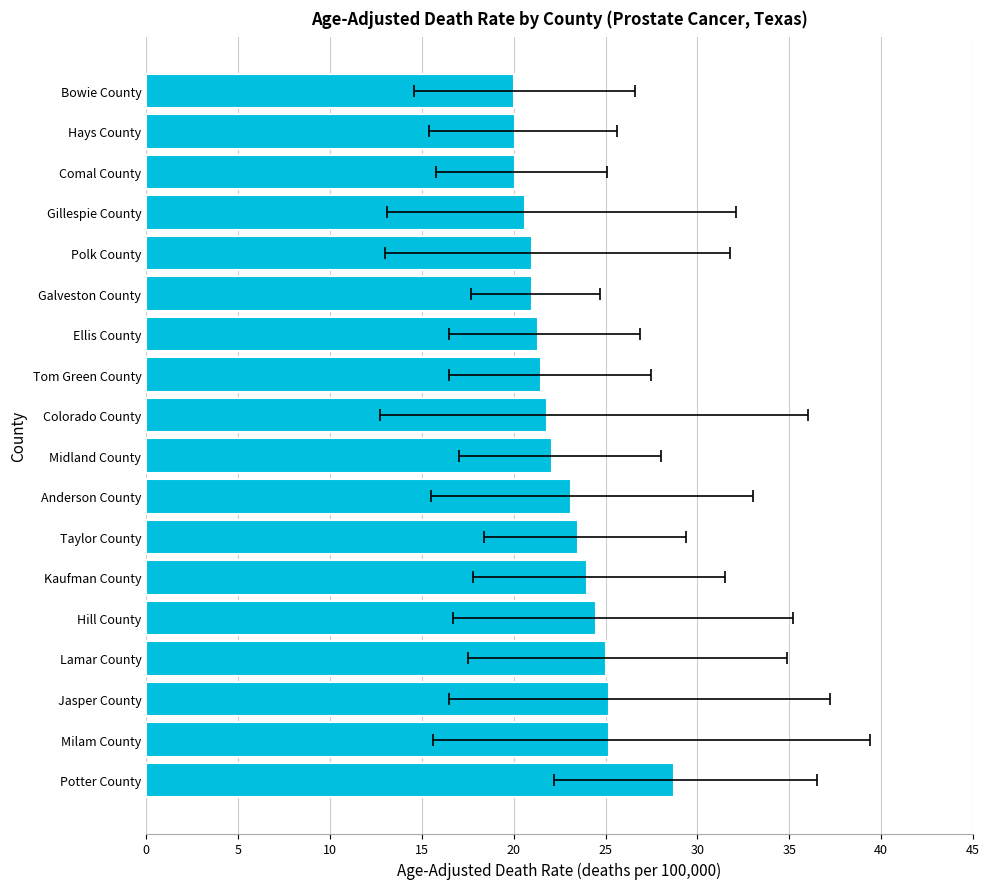

What is the sum of all values?

408.7